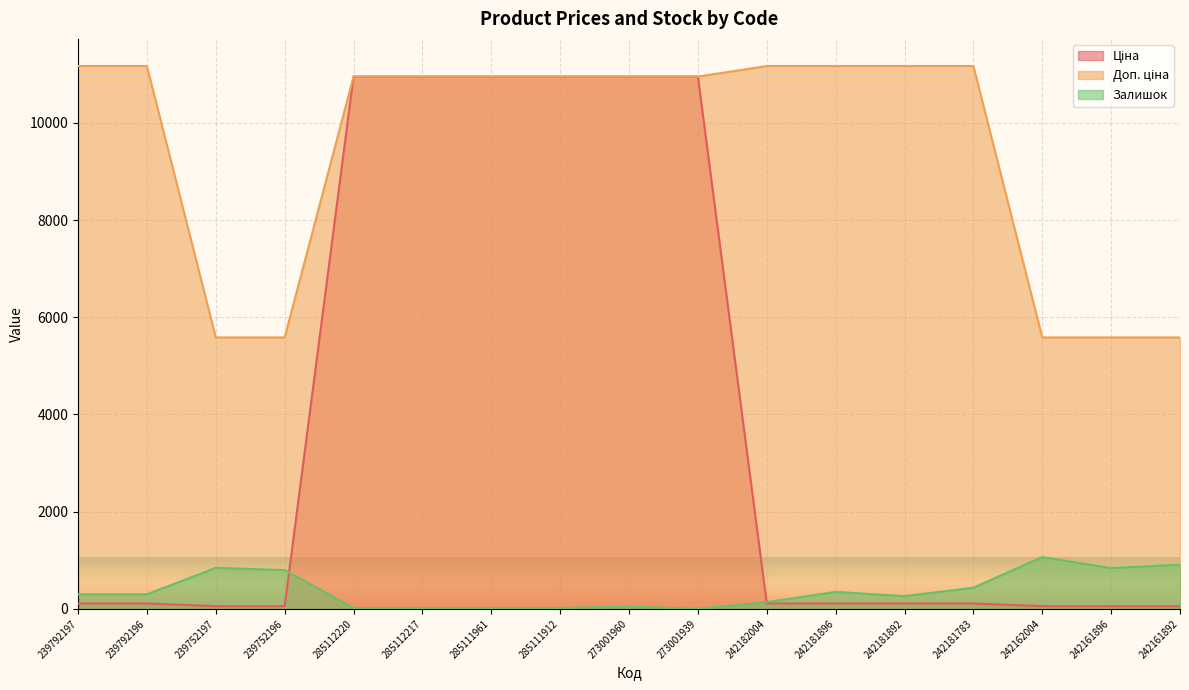

How many lines are shown in the chart?

3